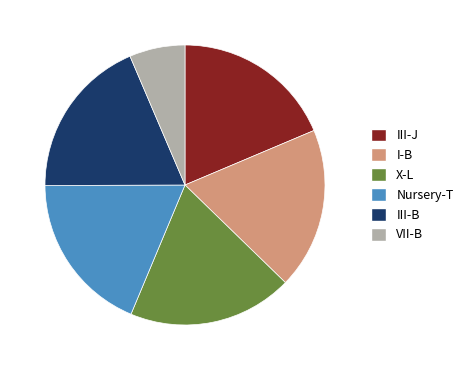

Does X-L represent more than half of the total?

No